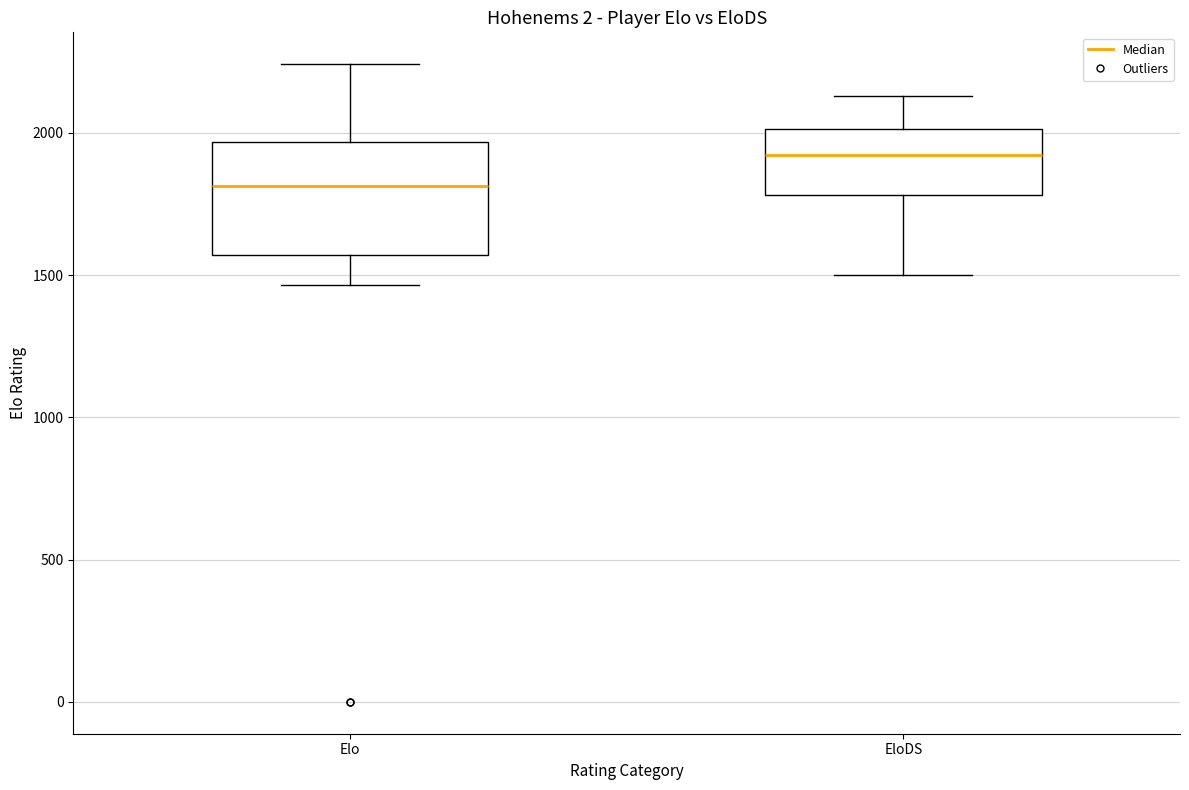

Reading left to right, read every box against the y-axis: the position of its median line, the range the box covers, and the ends of its whiskers. The values are not printed on the chart, so give them approximately, as read against the axis.

Elo: median 1800, box 1550 to 1950, whiskers 1450 to 2250
EloDS: median 1900, box 1800 to 2000, whiskers 1500 to 2150